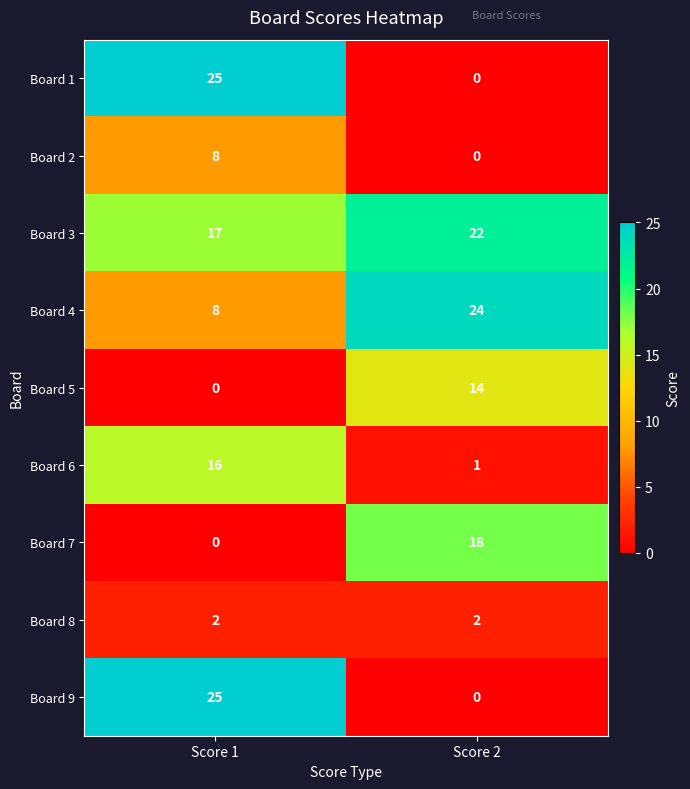

What is the difference between the maximum and minimum values in the Board 4 series?

16